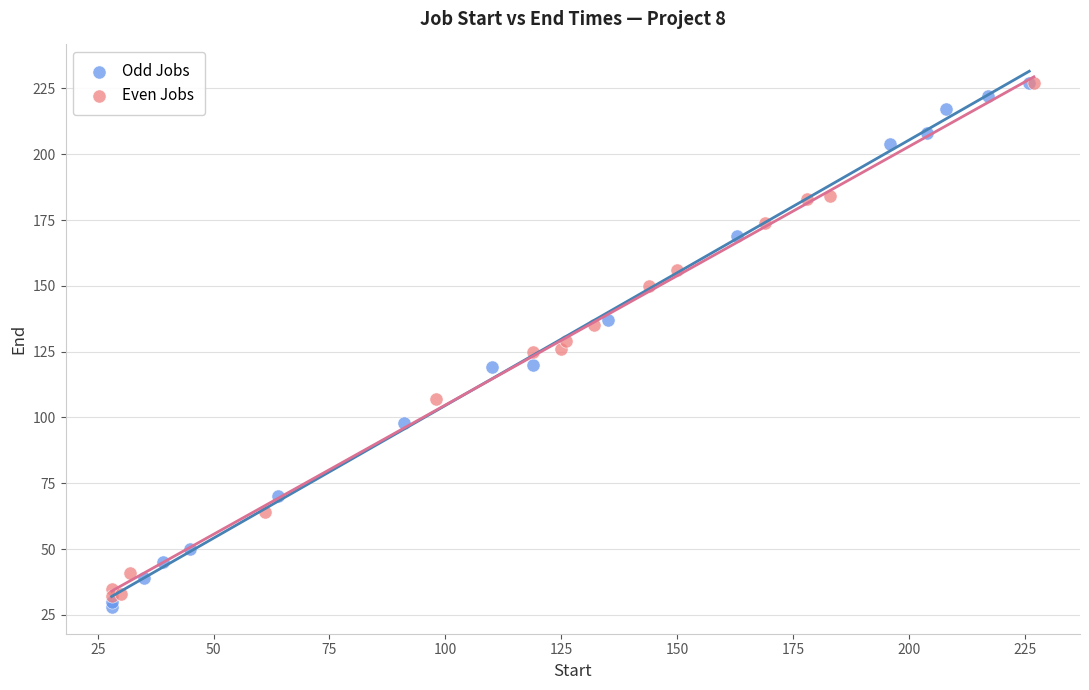

Which series has the widest spread of Y values?

Odd Jobs